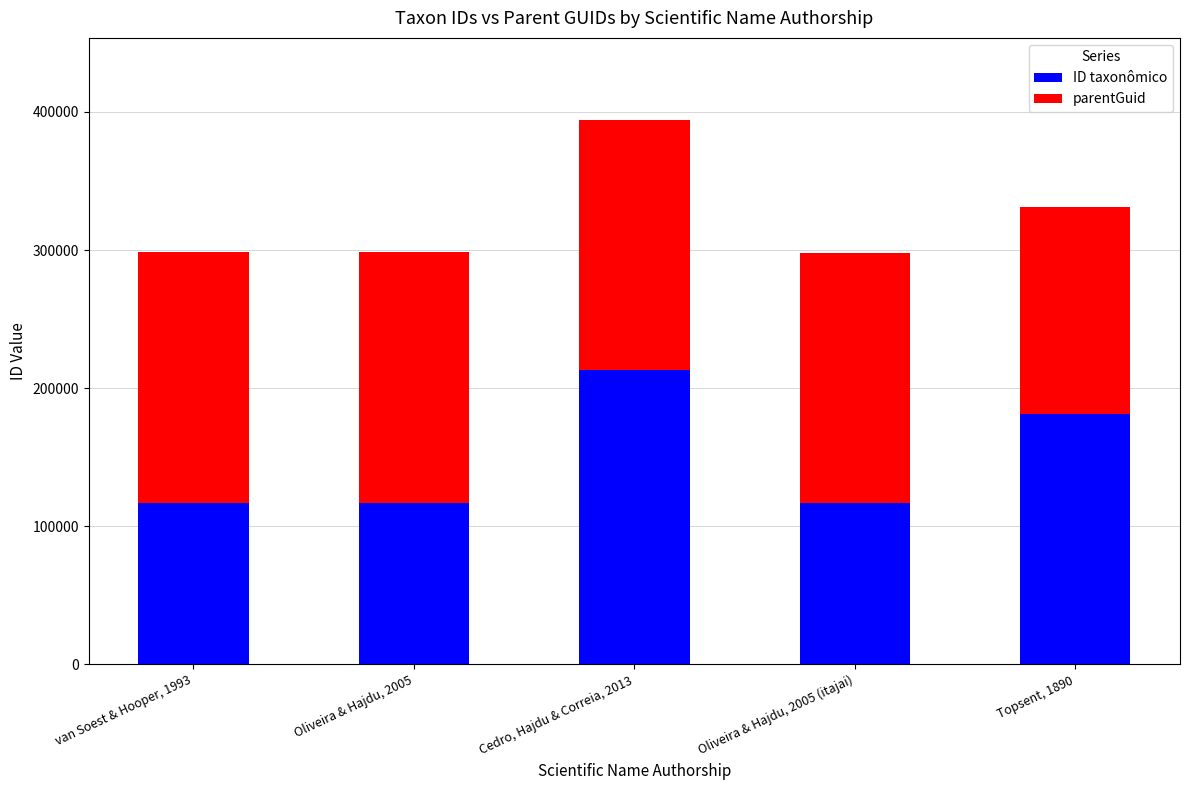

Are the bars grouped side by side (vs. stacked)?

No